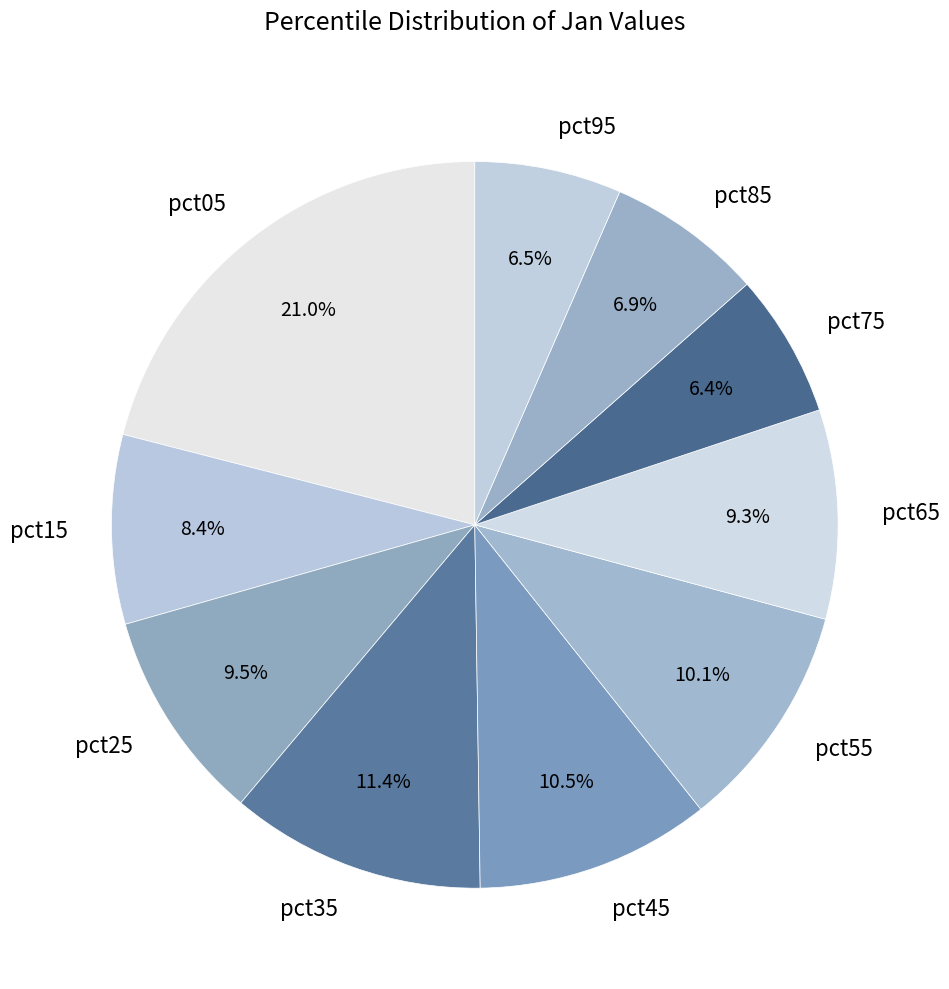

To the nearest percent, what is the average slice percentage?

10%